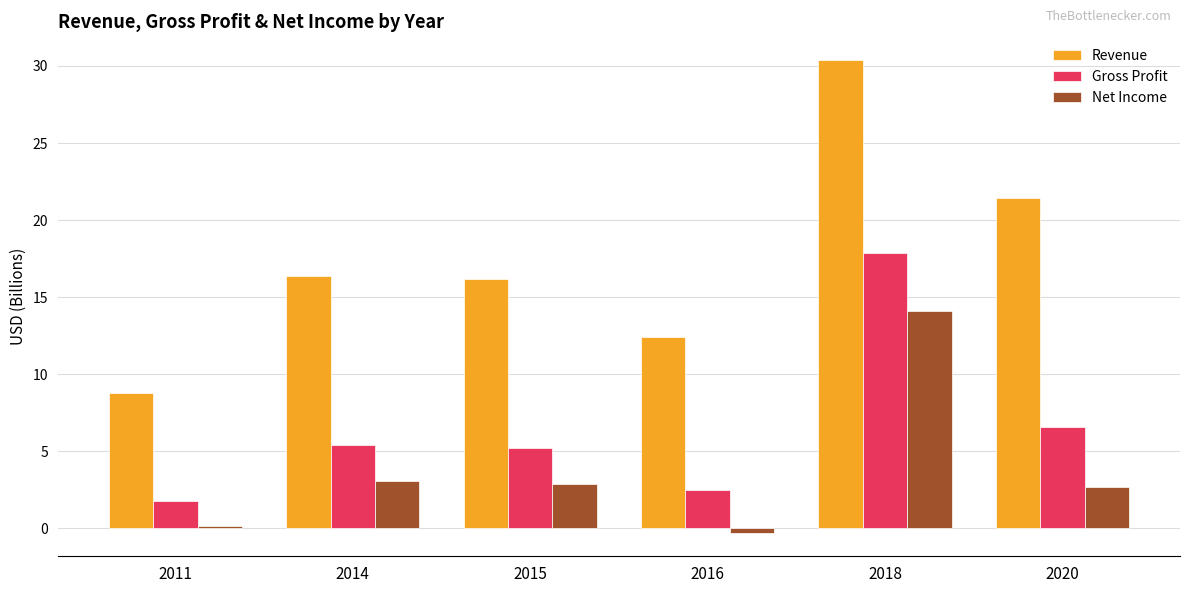

Which series has the largest range (max minus min)?

Revenue